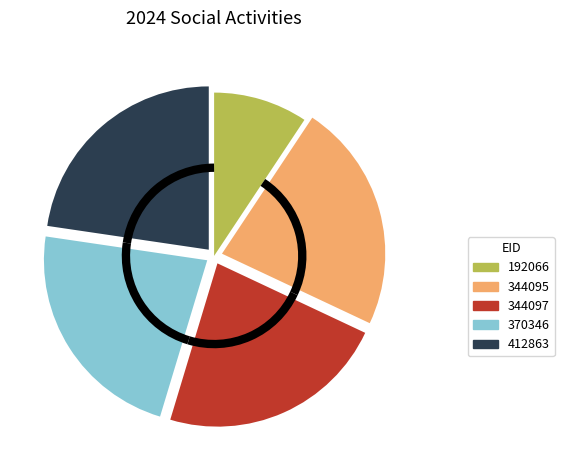

What is the smallest slice in the pie chart?

192066